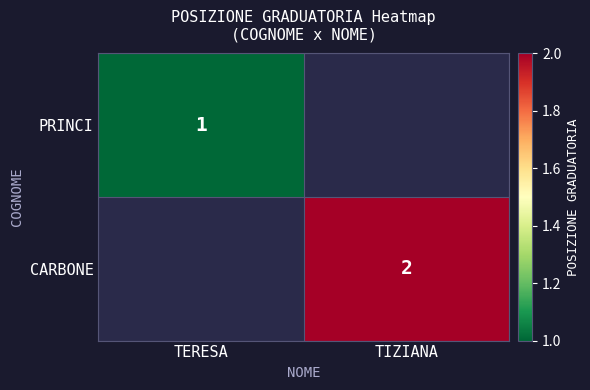

True or false: CARBONE has a value of 3 at TIZIANA.

False